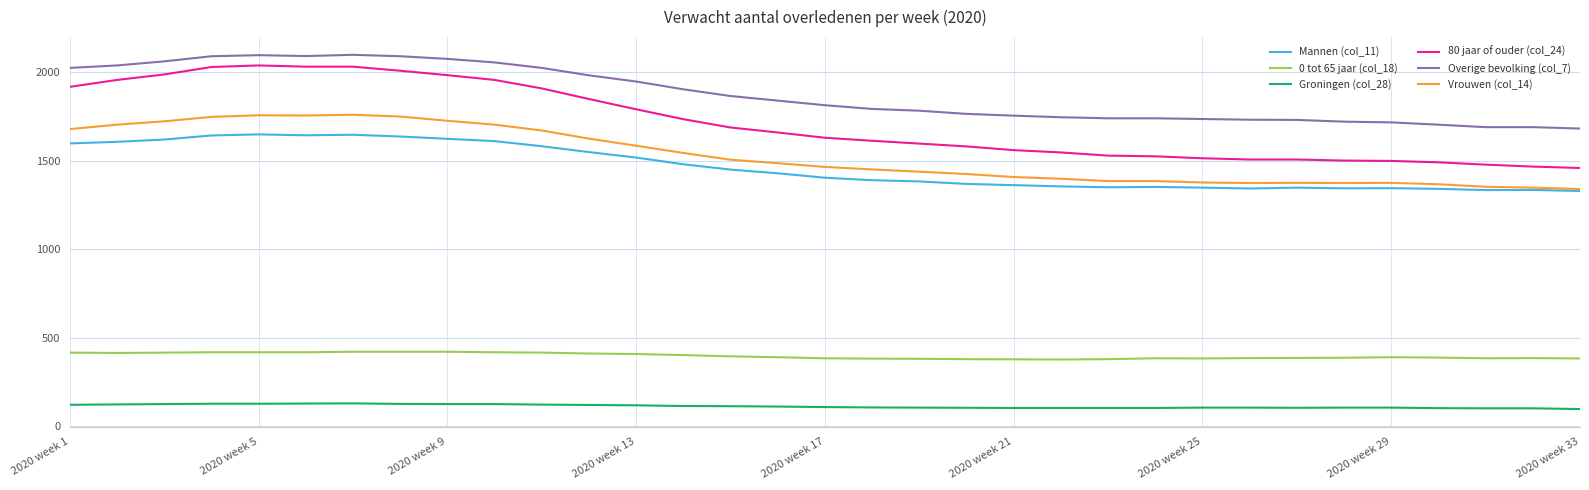

True or false: Mannen (col_11) has more than 1 interior local peaks.

True